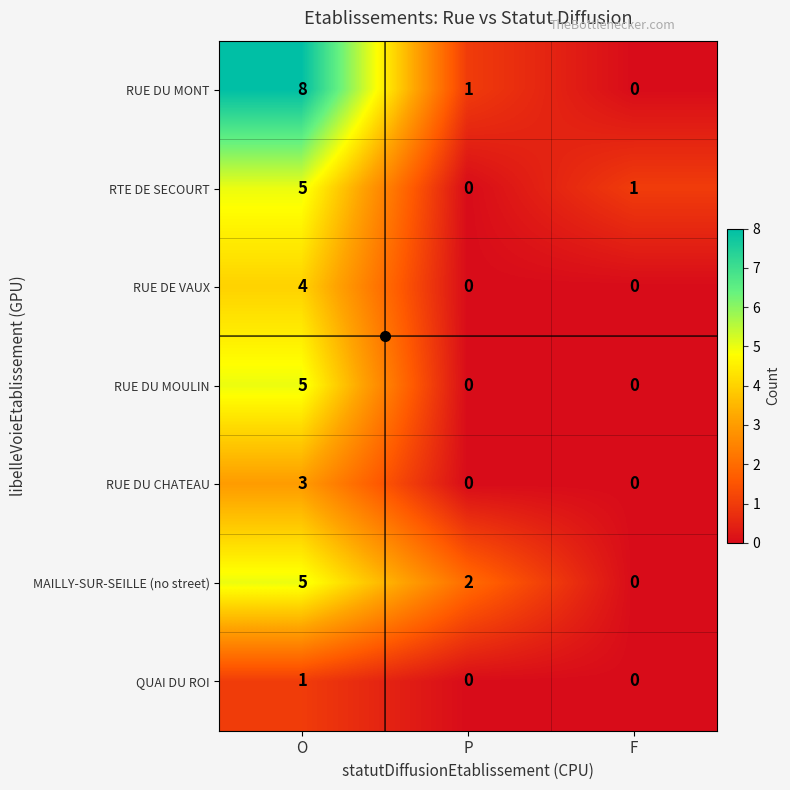

Which series has the largest total across all categories?

RUE DU MONT